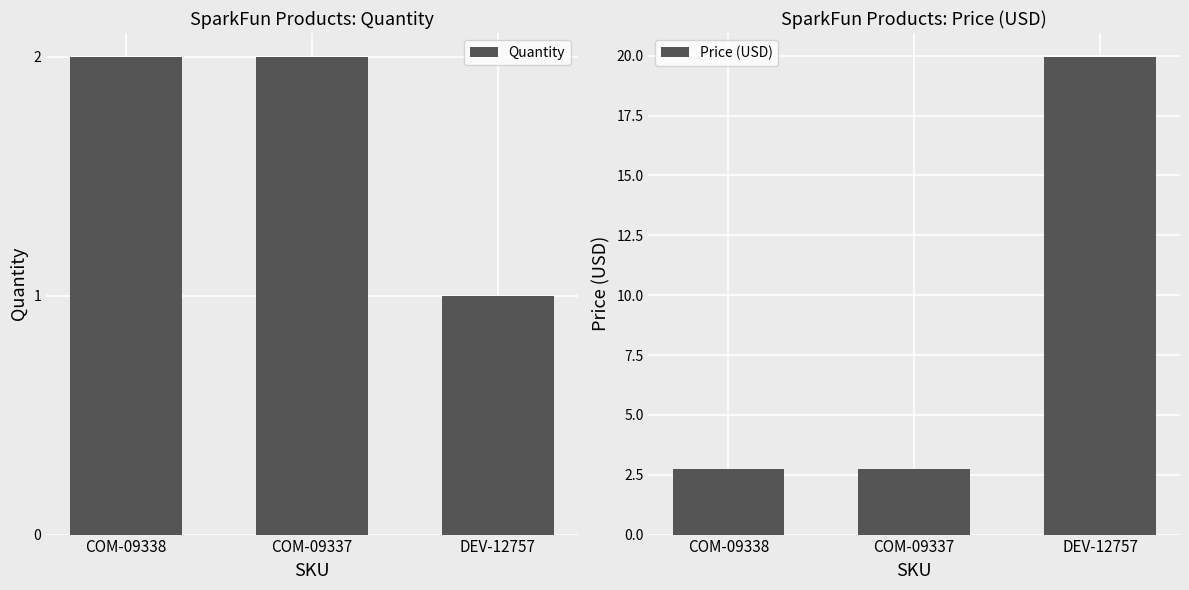

List the labels in order of Price (USD) value, largest first.

DEV-12757, COM-09338, COM-09337